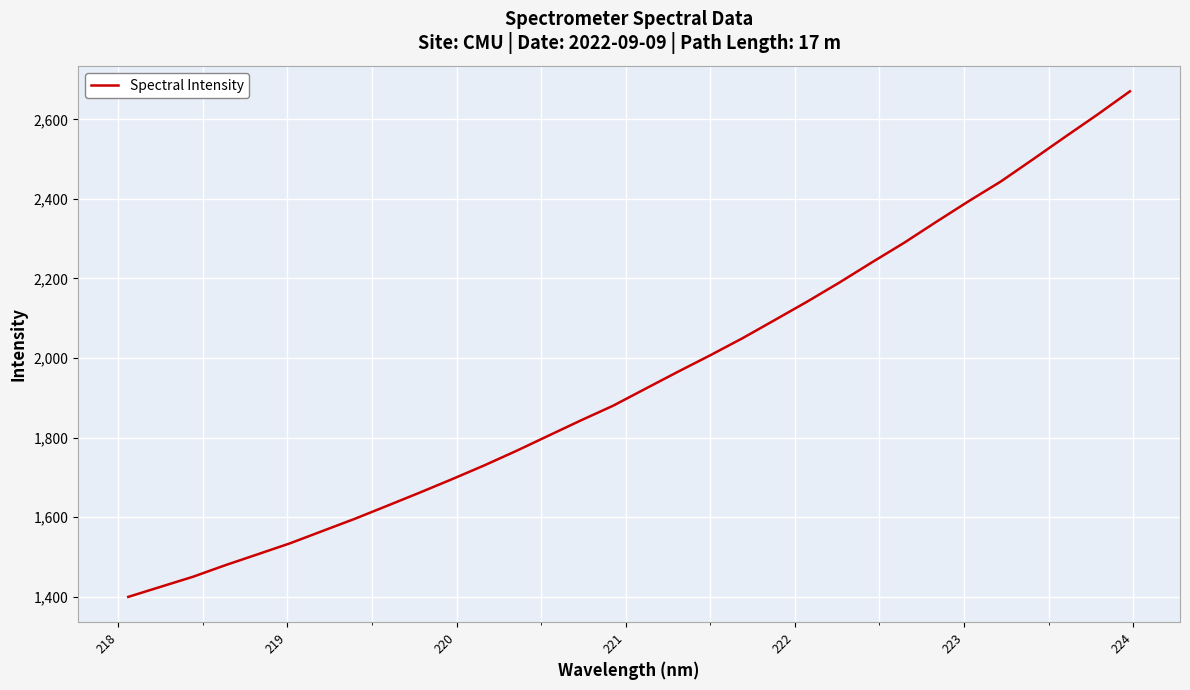

How many lines are shown in the chart?

1